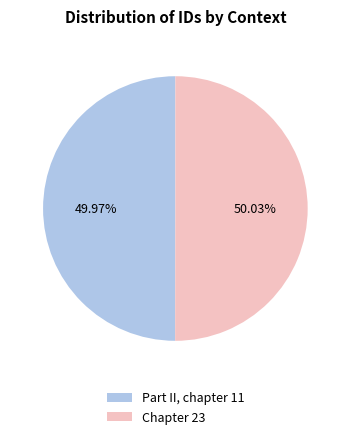

How many slices are in this pie chart?

2